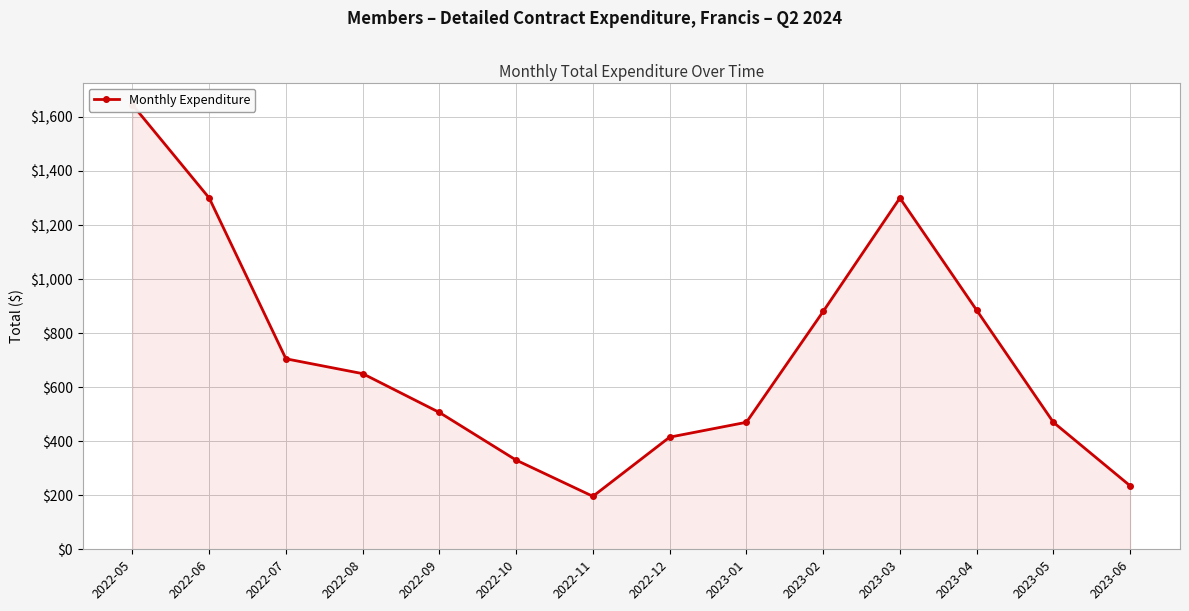

Where is the data nearest to the value 920?

2023-04